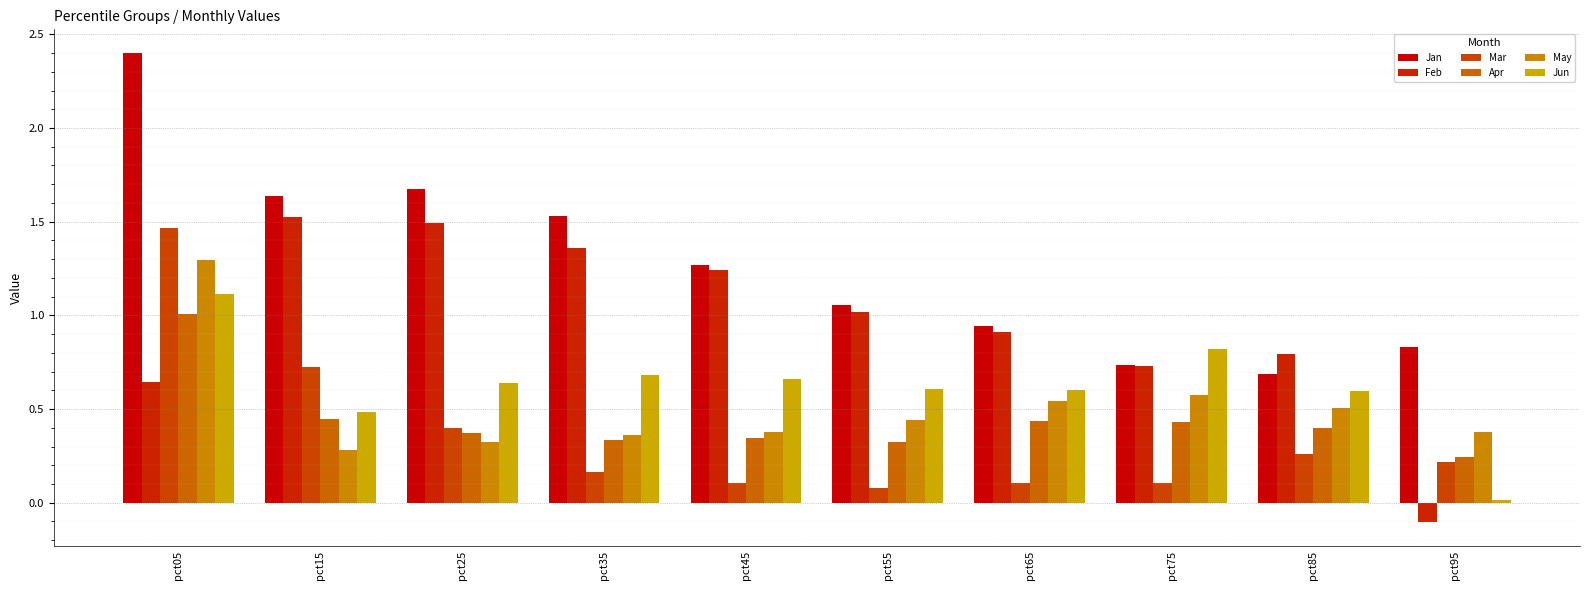

Between pct75 and pct95, which series saw the biggest shift?

Feb